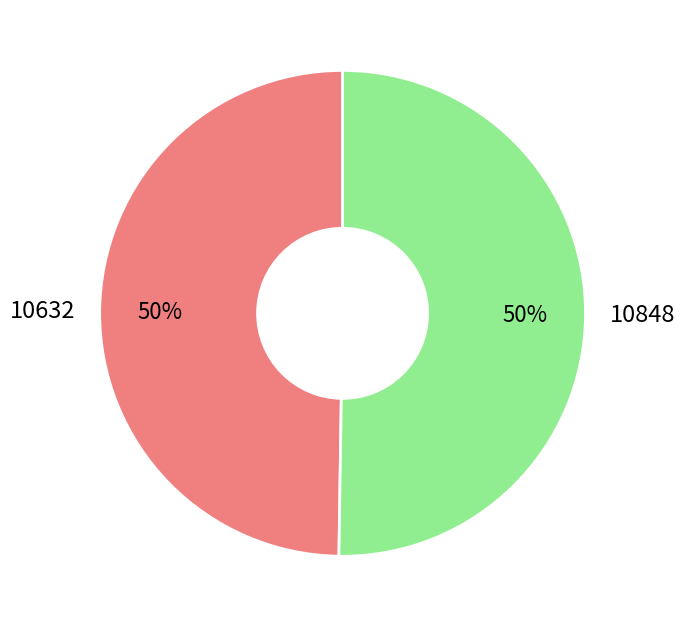

To the nearest percent, what is the average slice percentage?

50%